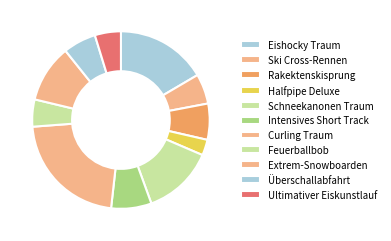

What percentage is NOT represented by Rakektenskisprung?

93.4%